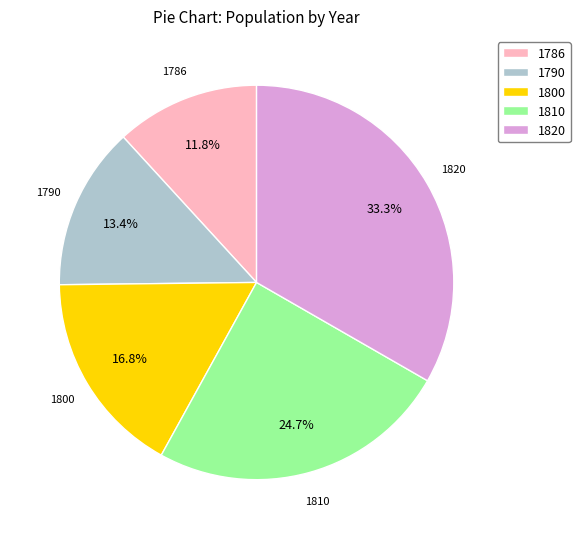

To the nearest percent, what percentage of the pie is 1786?

12%